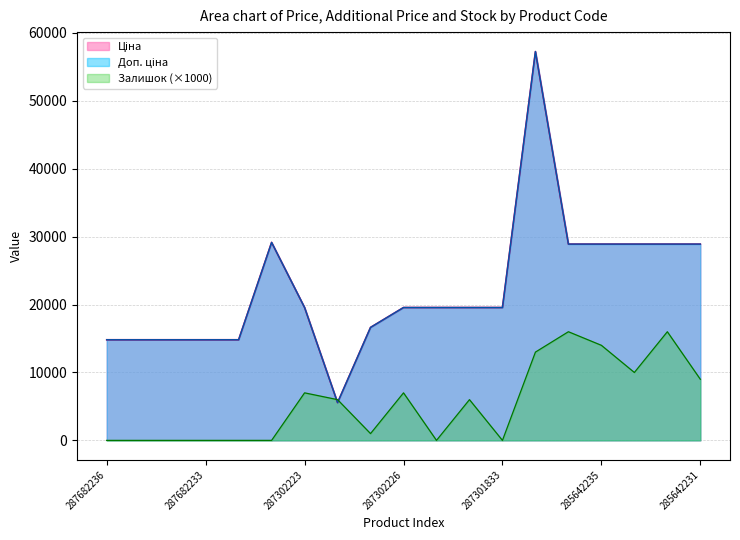

At which label does Доп. ціна reach its peak?

285662232